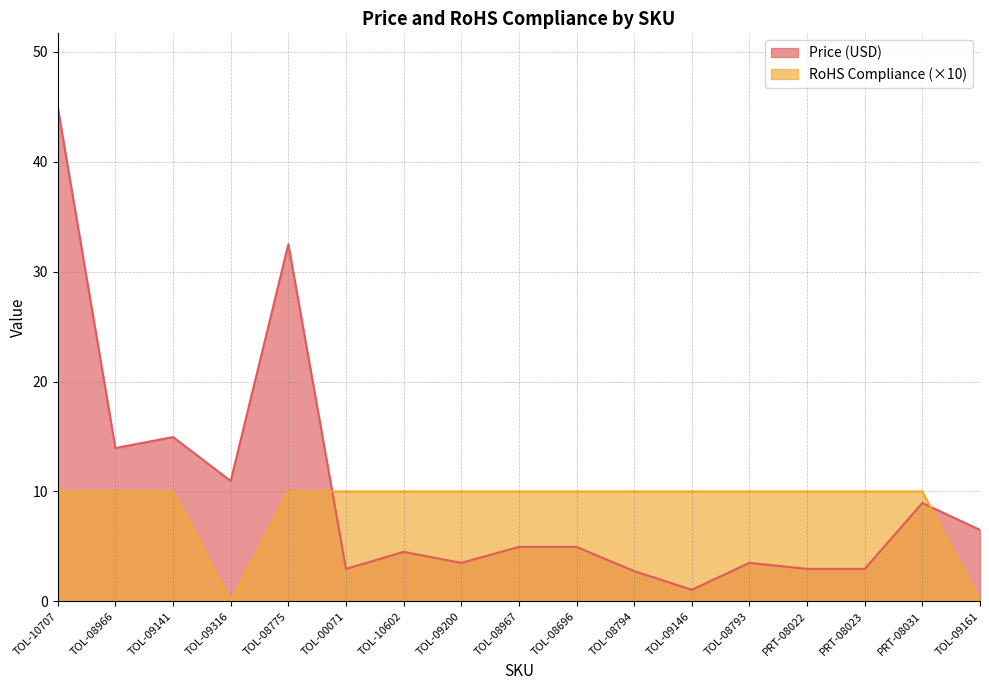

Reading left to right, transcribe all the data shown in this chart.

Price (USD): 45.0	13.9	14.9	10.9	32.5	3.0	4.5	3.5	5.0	5.0	2.8	1.1	3.5	3.0	3.0	8.9	6.5
RoHS Compliance: 10.0	10.0	10.0	0.0	10.0	10.0	10.0	10.0	10.0	10.0	10.0	10.0	10.0	10.0	10.0	10.0	0.0